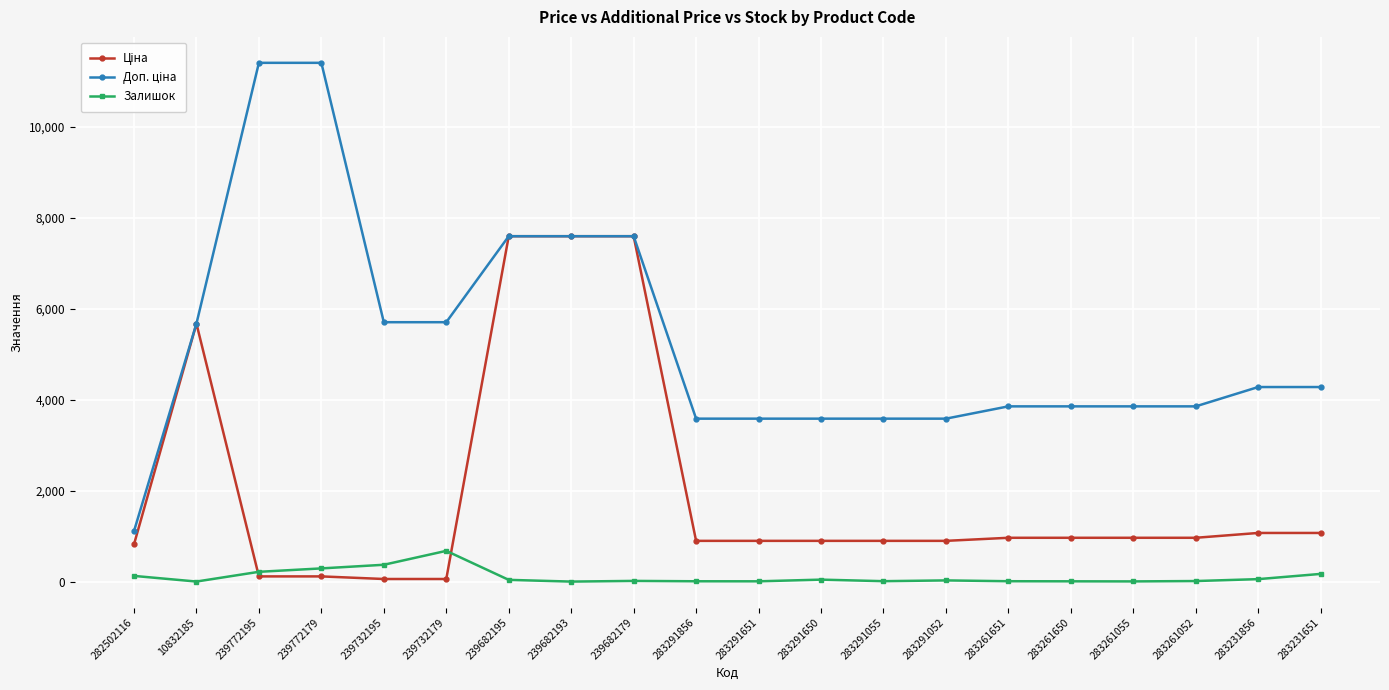

Which category has the highest value in the Залишок series?

239732179